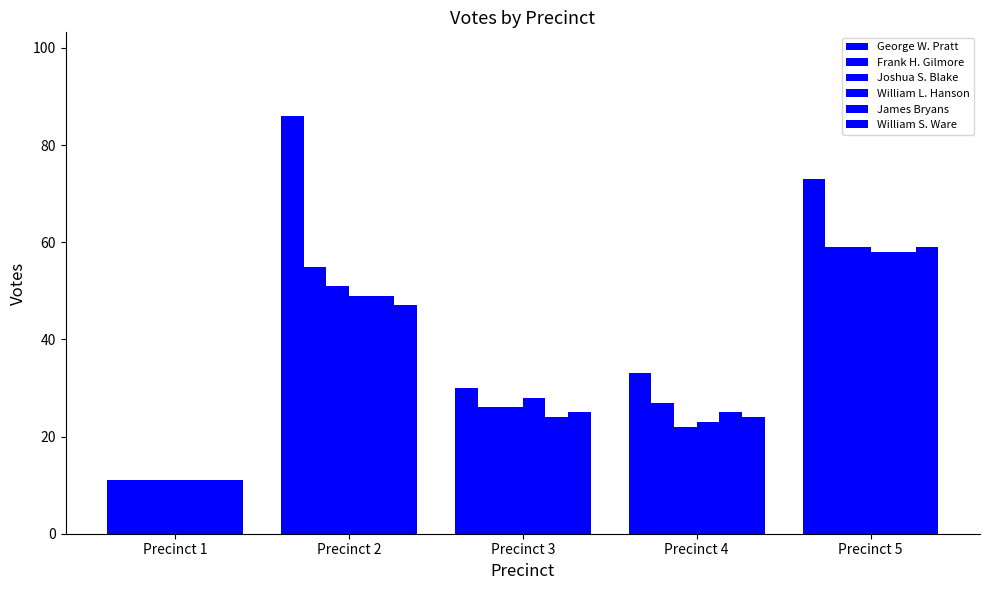

Reading right to left, what are all the values shown in this chart?

George W. Pratt: Precinct 5=73	Precinct 4=33	Precinct 3=30	Precinct 2=86	Precinct 1=11
Frank H. Gilmore: Precinct 5=59	Precinct 4=27	Precinct 3=26	Precinct 2=55	Precinct 1=11
Joshua S. Blake: Precinct 5=59	Precinct 4=22	Precinct 3=26	Precinct 2=51	Precinct 1=11
William L. Hanson: Precinct 5=58	Precinct 4=23	Precinct 3=28	Precinct 2=49	Precinct 1=11
James Bryans: Precinct 5=58	Precinct 4=25	Precinct 3=24	Precinct 2=49	Precinct 1=11
William S. Ware: Precinct 5=59	Precinct 4=24	Precinct 3=25	Precinct 2=47	Precinct 1=11